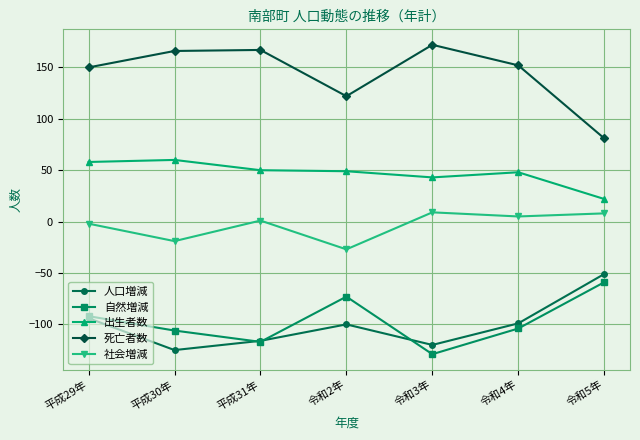

In 出生者数, how many points are higher than both neighbors (excluding endpoints)?

2